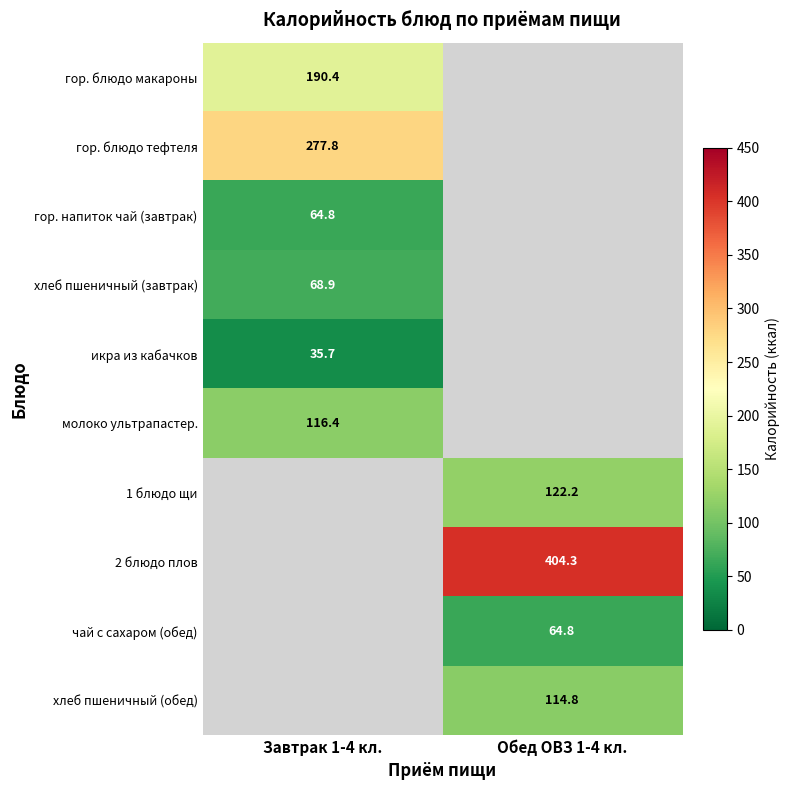

The гор. напиток чай (завтрак) series shows 26.0 at Завтрак 1-4 кл.. True or false?

False